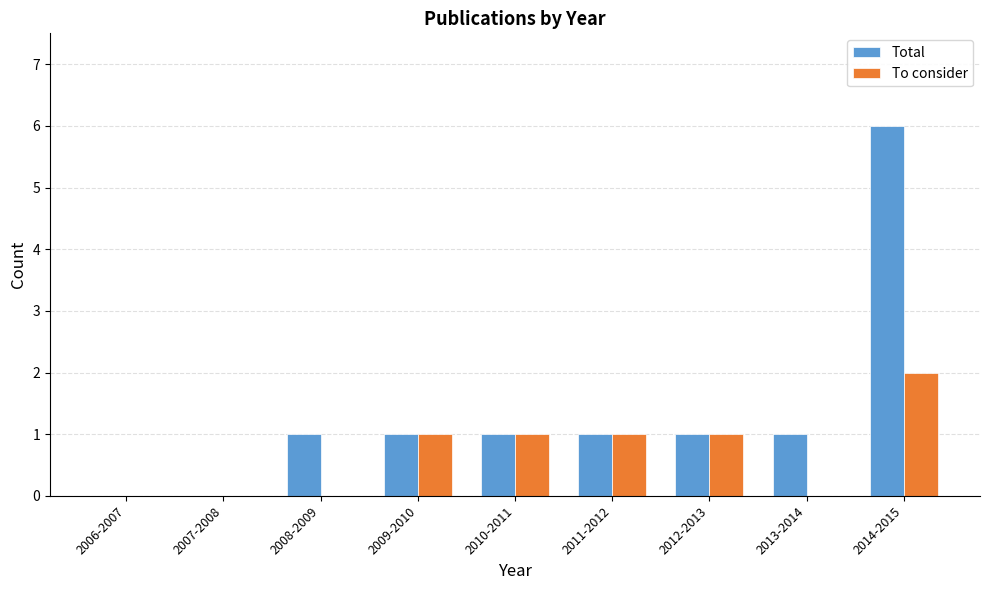

What is the sum of all Total values?

12